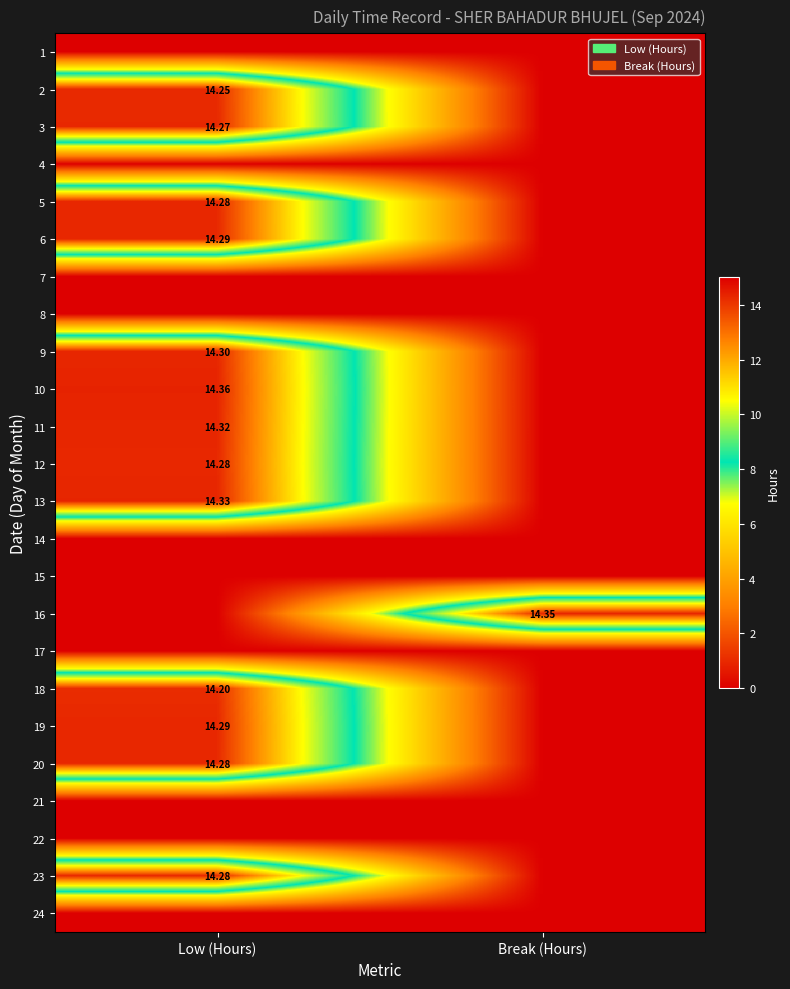

Rank the series at Low (Hours) from lowest to highest value.

1, 4, 7, 8, 14, 15, 16, 17, 21, 22, 24, 18, 2, 3, 5, 12, 20, 23, 6, 19, 9, 11, 13, 10